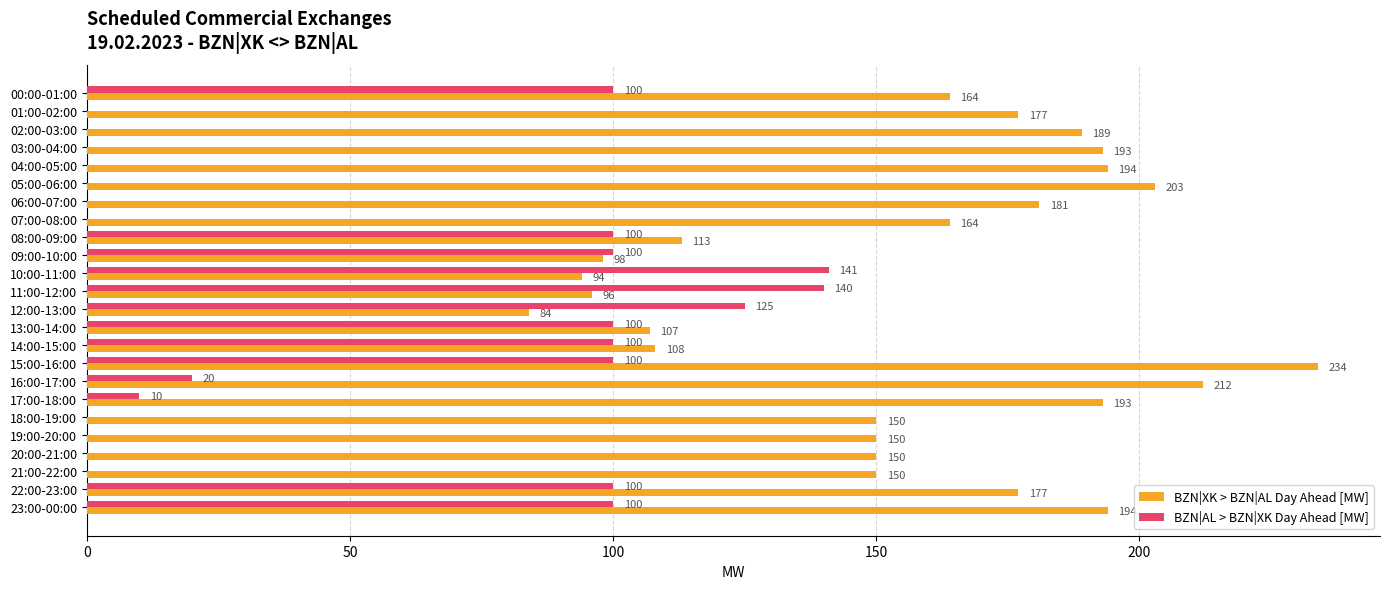

What is the sum of all BZN|AL > BZN|XK Day Ahead [MW] values?

1236